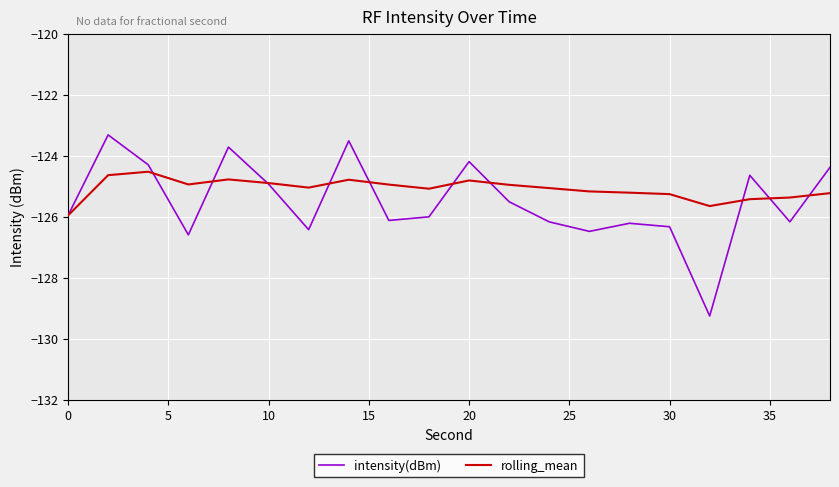

What is the lowest value of the intensity(dBm) series?

-129.3